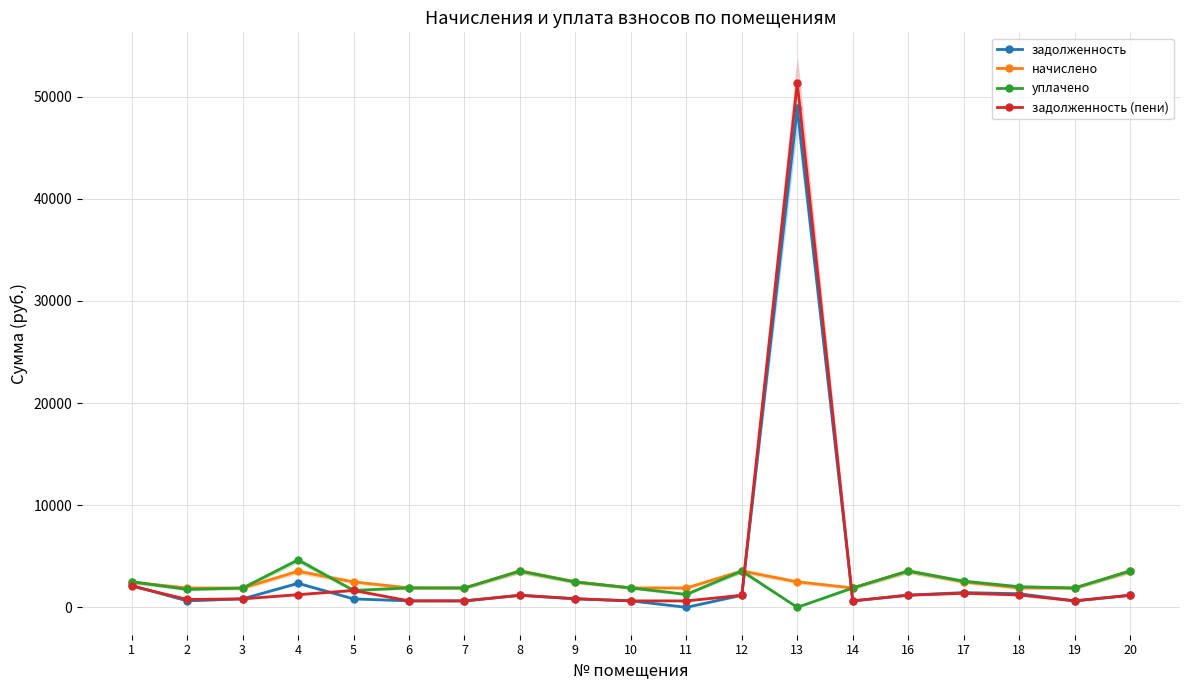

Which series changed the most between 1 and 19?

задолженность